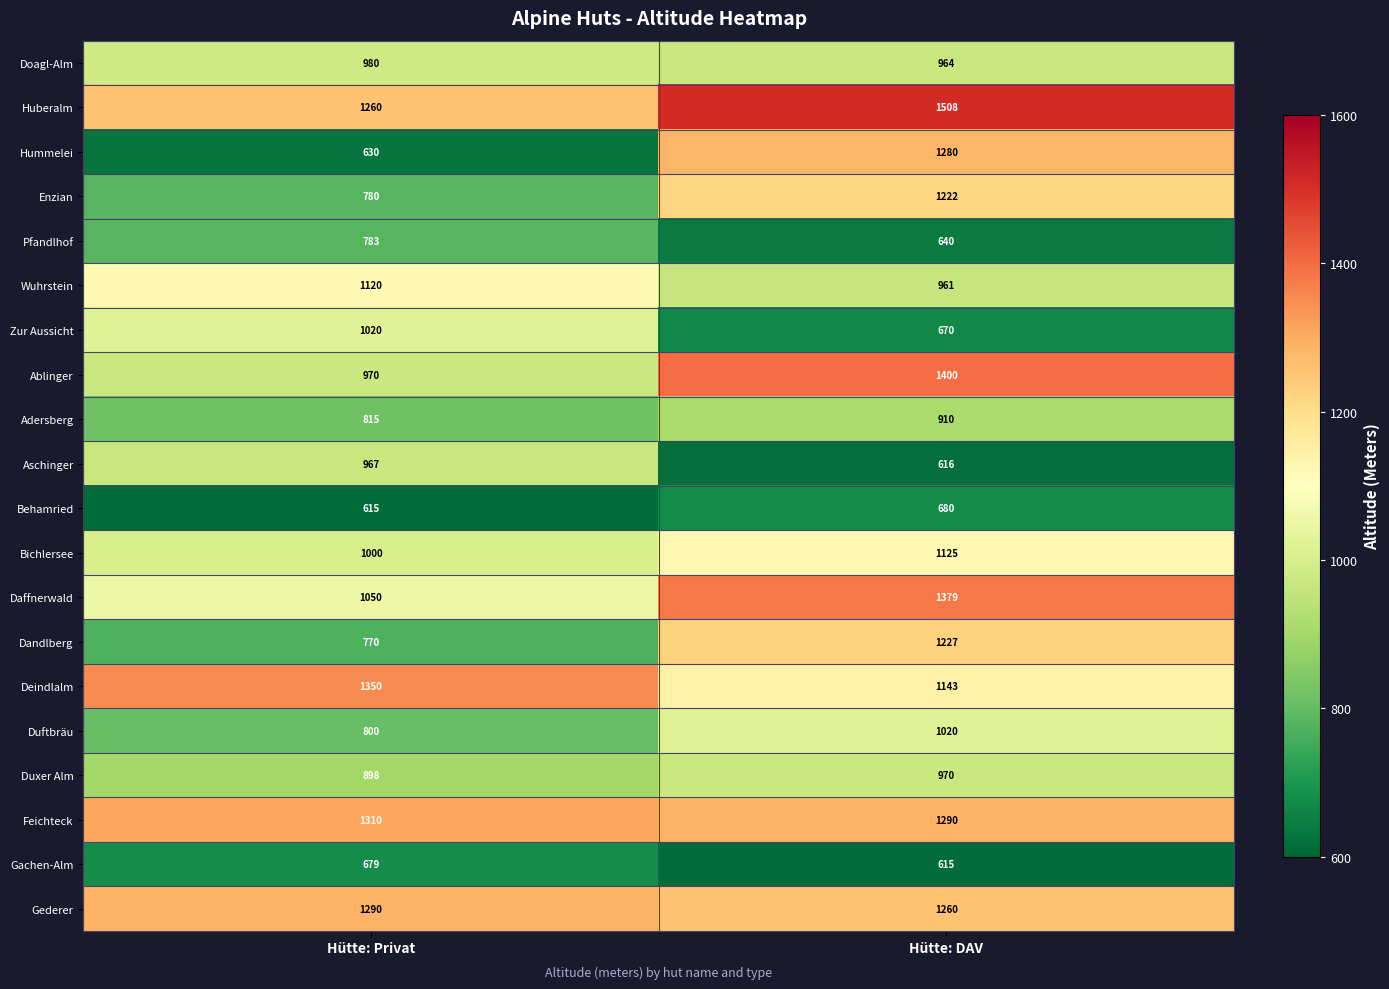

Is it true that Doagl-Alm equals 964 at Hütte: DAV?

True